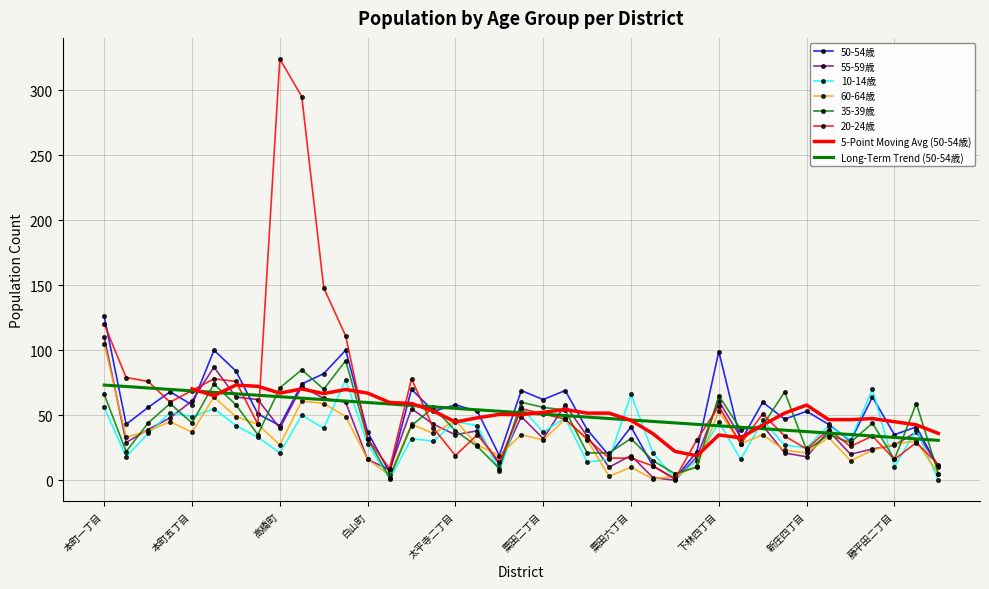

True or false: 60-64歳 has a value of 72 at 粟田三丁目.

False